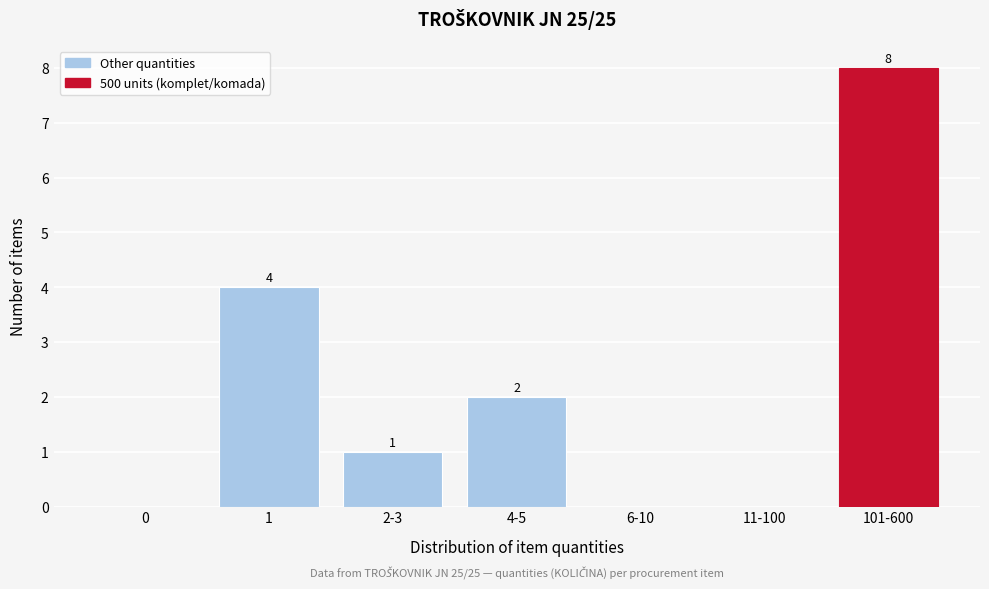

Reading right to left, list all the values displayed in this chart.

101-600=8	11-100=0	6-10=0	4-5=2	2-3=1	1=4	0=0